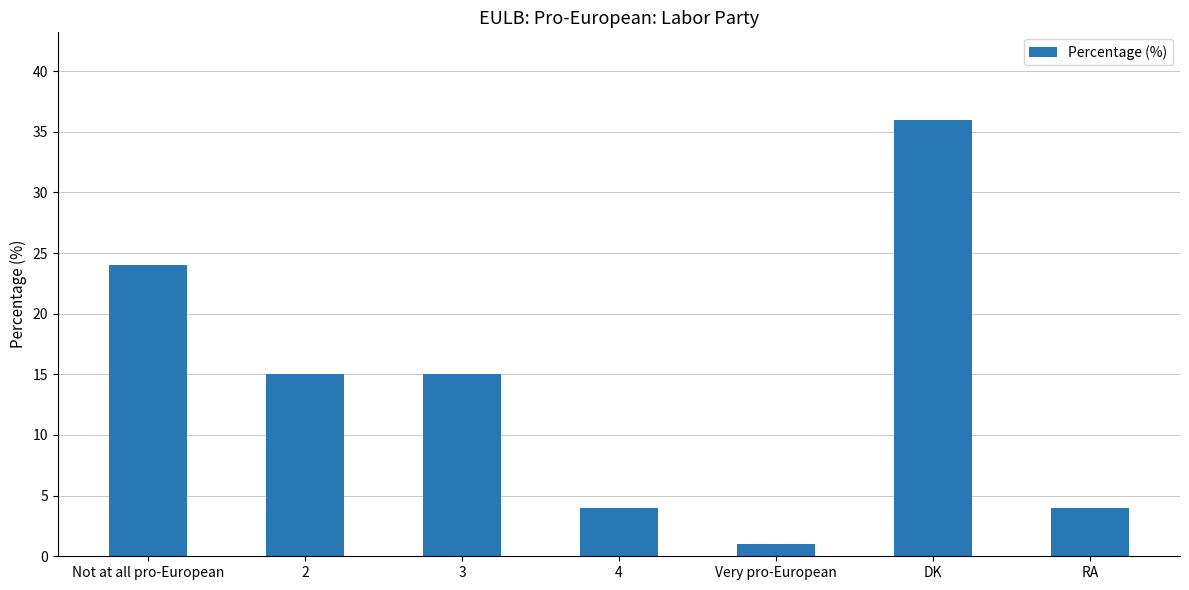

What is the sum of all values?

99